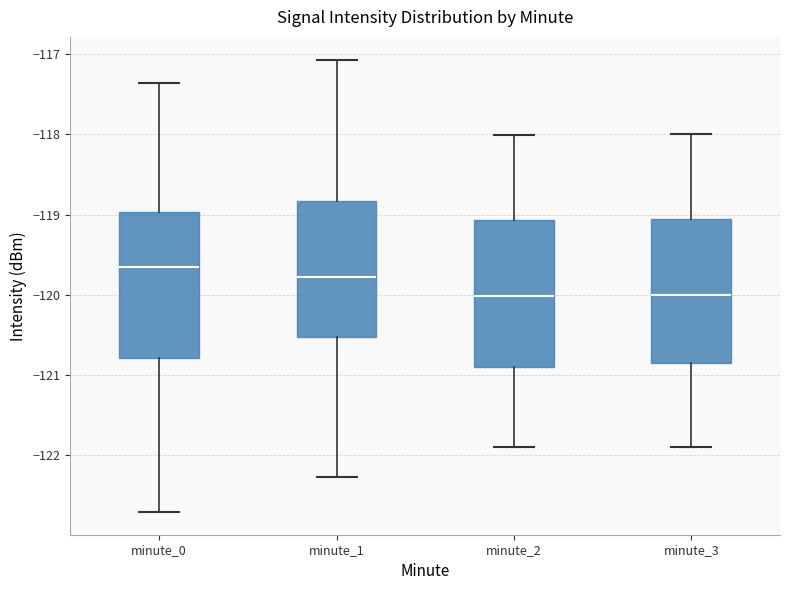

Which box has the highest median line?

minute_0